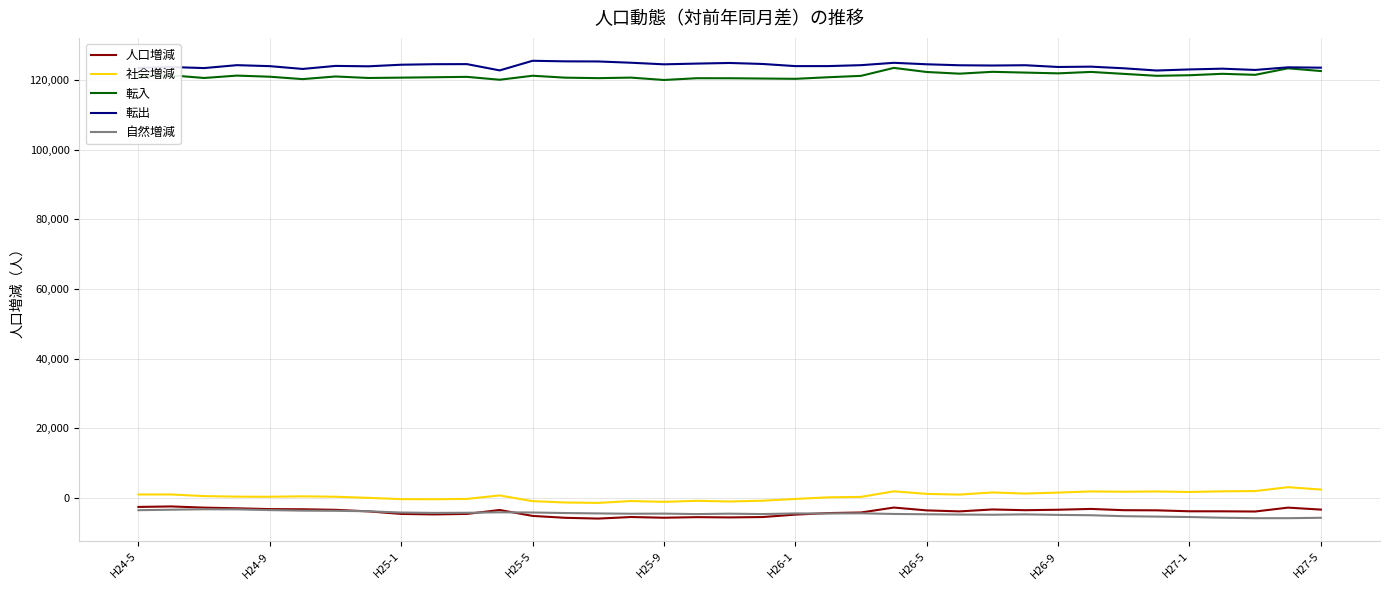

True or false: 社会増減 and 自然増減 intersect in this chart.

False